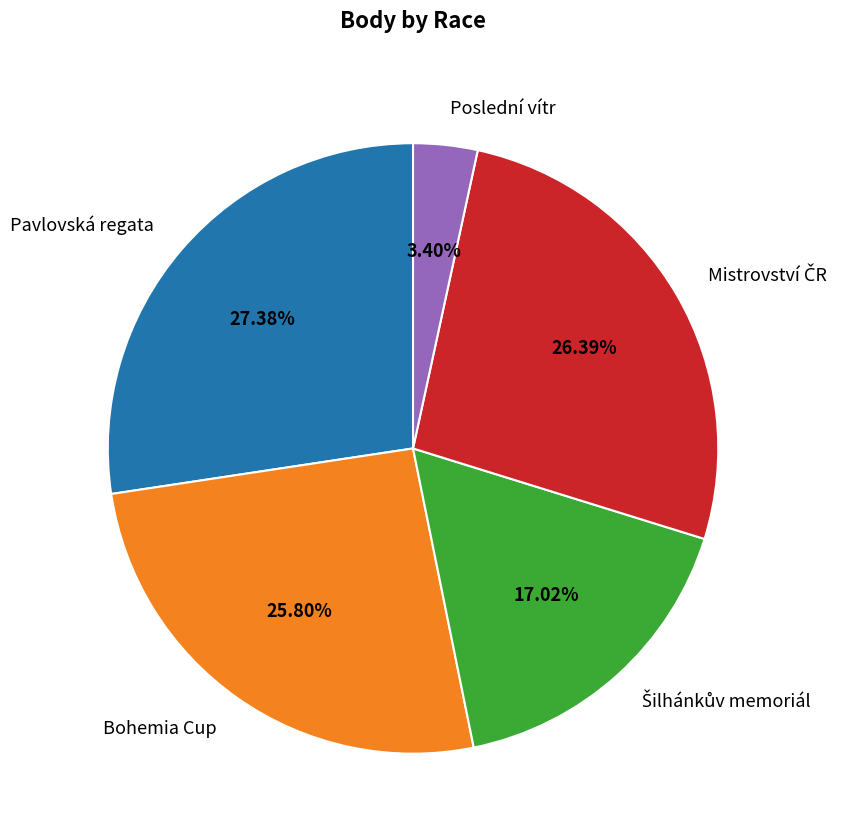

To the nearest percent, what is the combined percentage of Bohemia Cup and Pavlovská regata?

53%